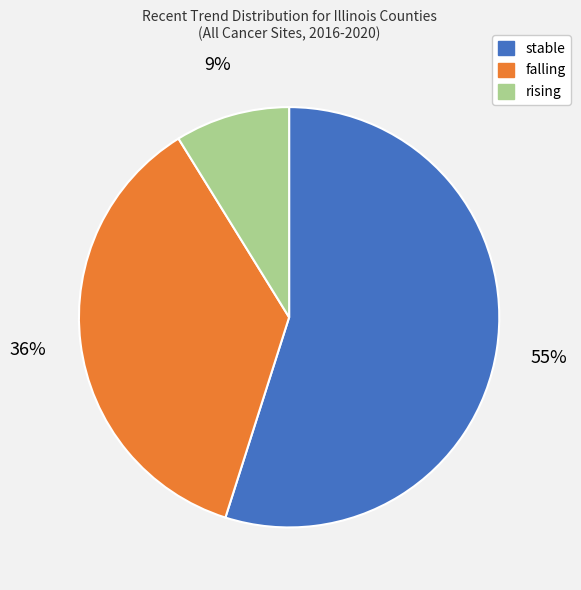

True or false: rising accounts for 9% of the total.

True